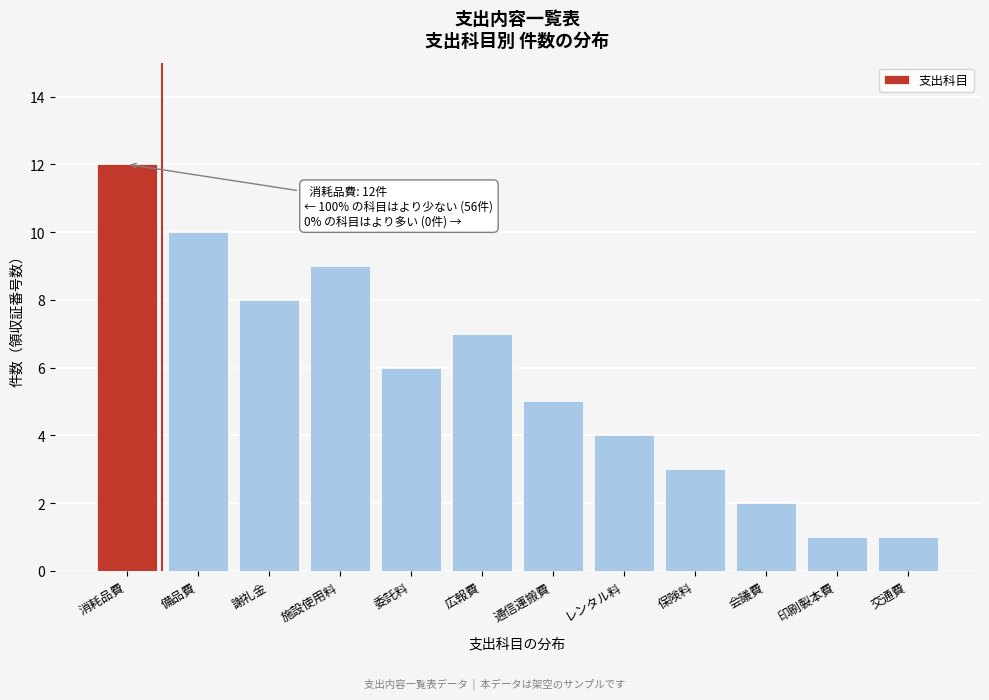

Reading right to left, extract all data points from this chart.

交通費=1	印刷製本費=1	会議費=2	保険料=3	レンタル料=4	通信運搬費=5	広報費=7	委託料=6	施設使用料=9	謝礼金=8	備品費=10	消耗品費=12